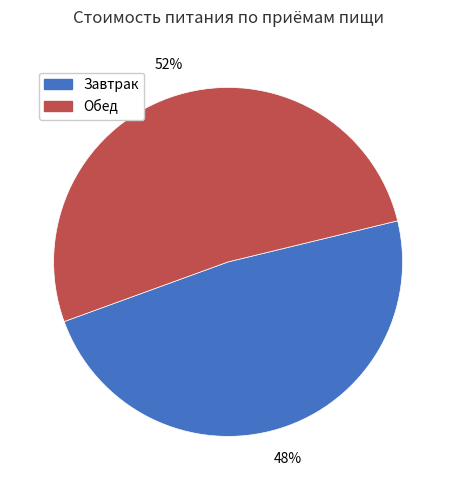

What percentage is the Завтрак slice, to the nearest percent?

48%